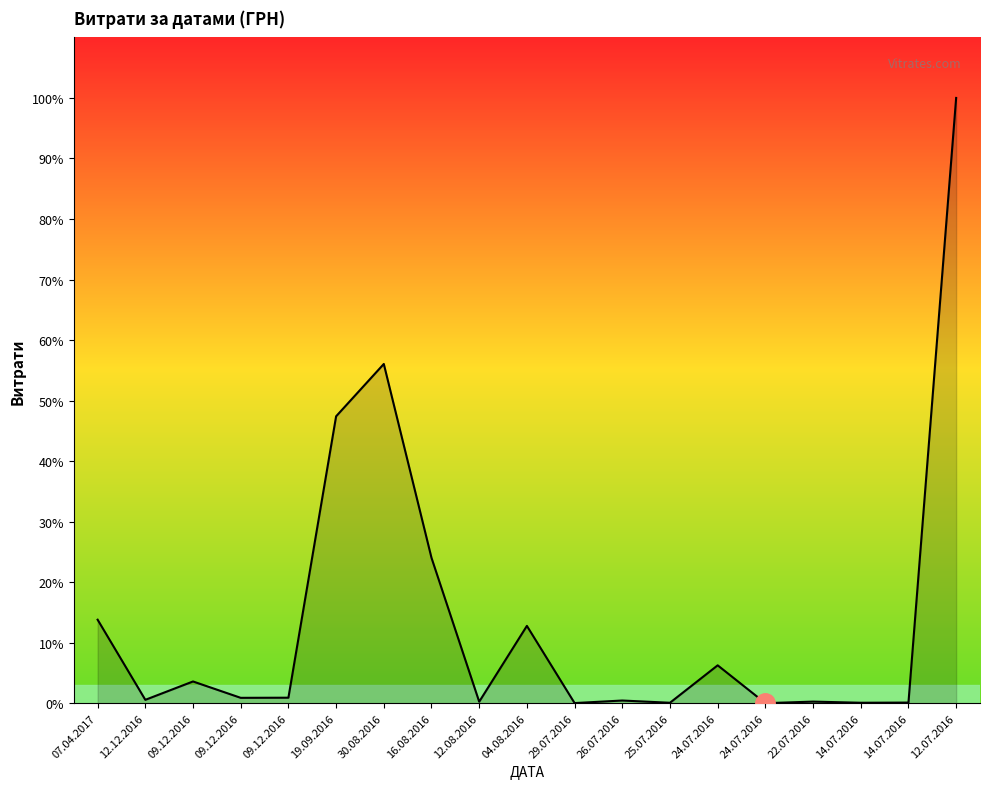

Between 09.12.2016 and 12.08.2016, which is larger?

09.12.2016